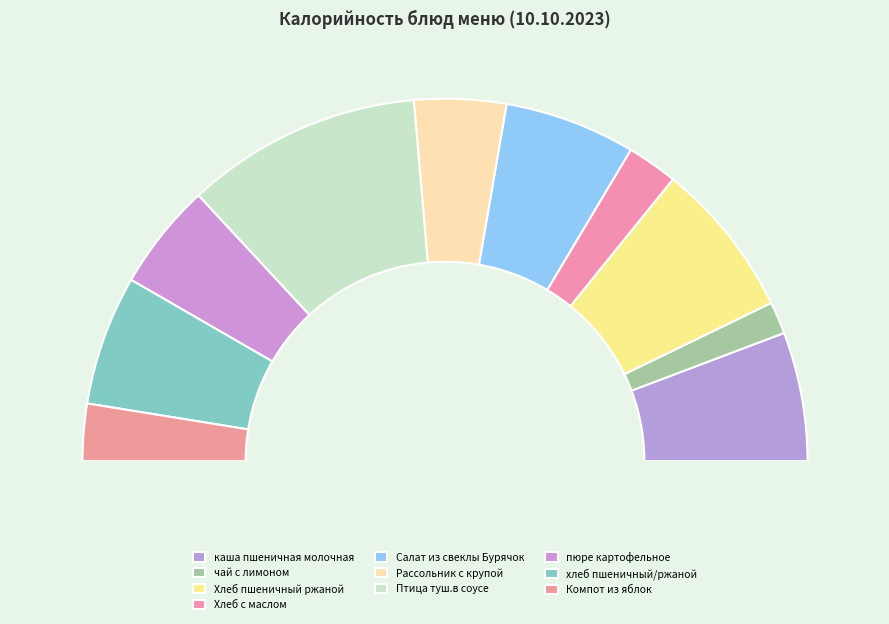

Combined, do Хлеб с маслом and Птица туш.в соусе account for over 50%?

No